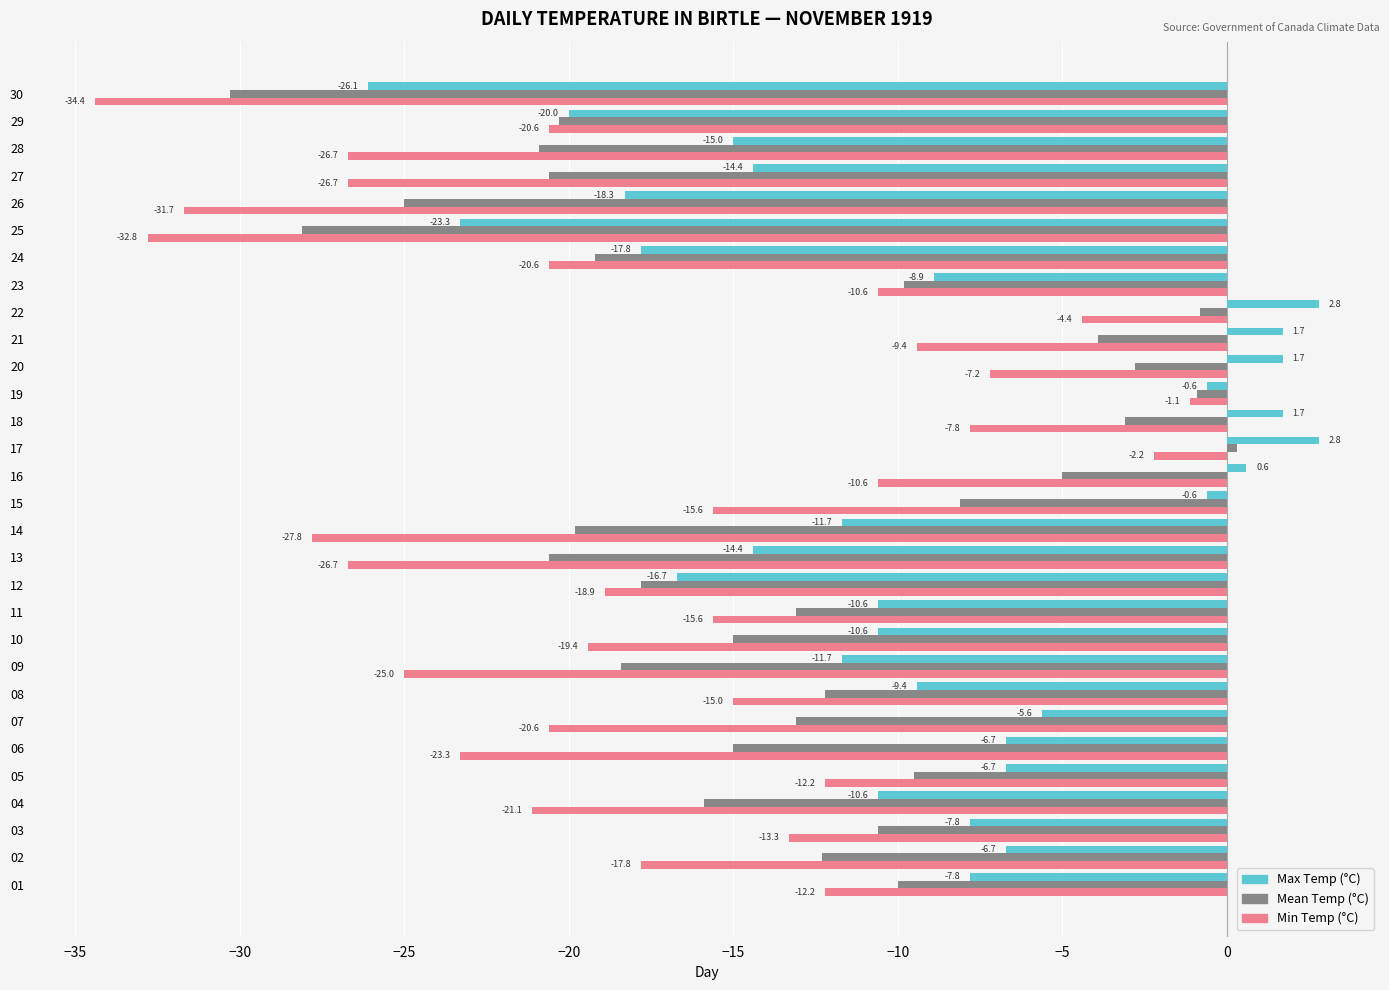

The Min Temp (°C) series shows -11.2 at 20. True or false?

False